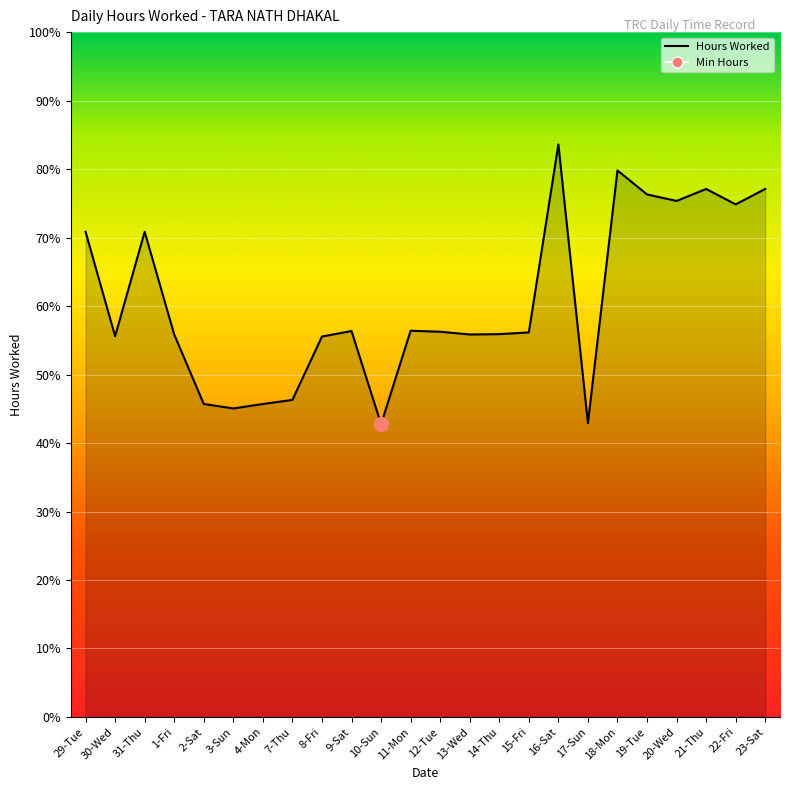

What is the label of the 12th point from the left?

11-Mon